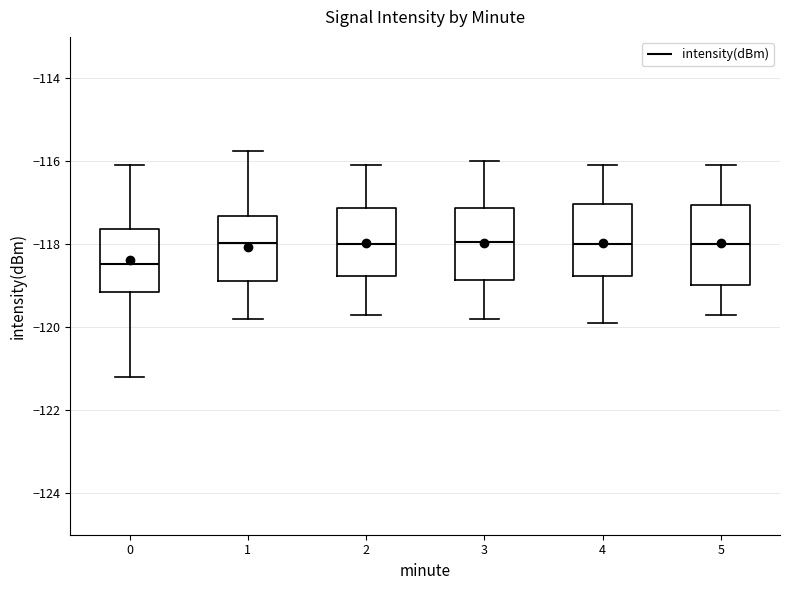

Where does the lower whisker of the box at x = 1 end on the y-axis? The values are not printed on the chart, so give them approximately, as read against the axis.

-119.8